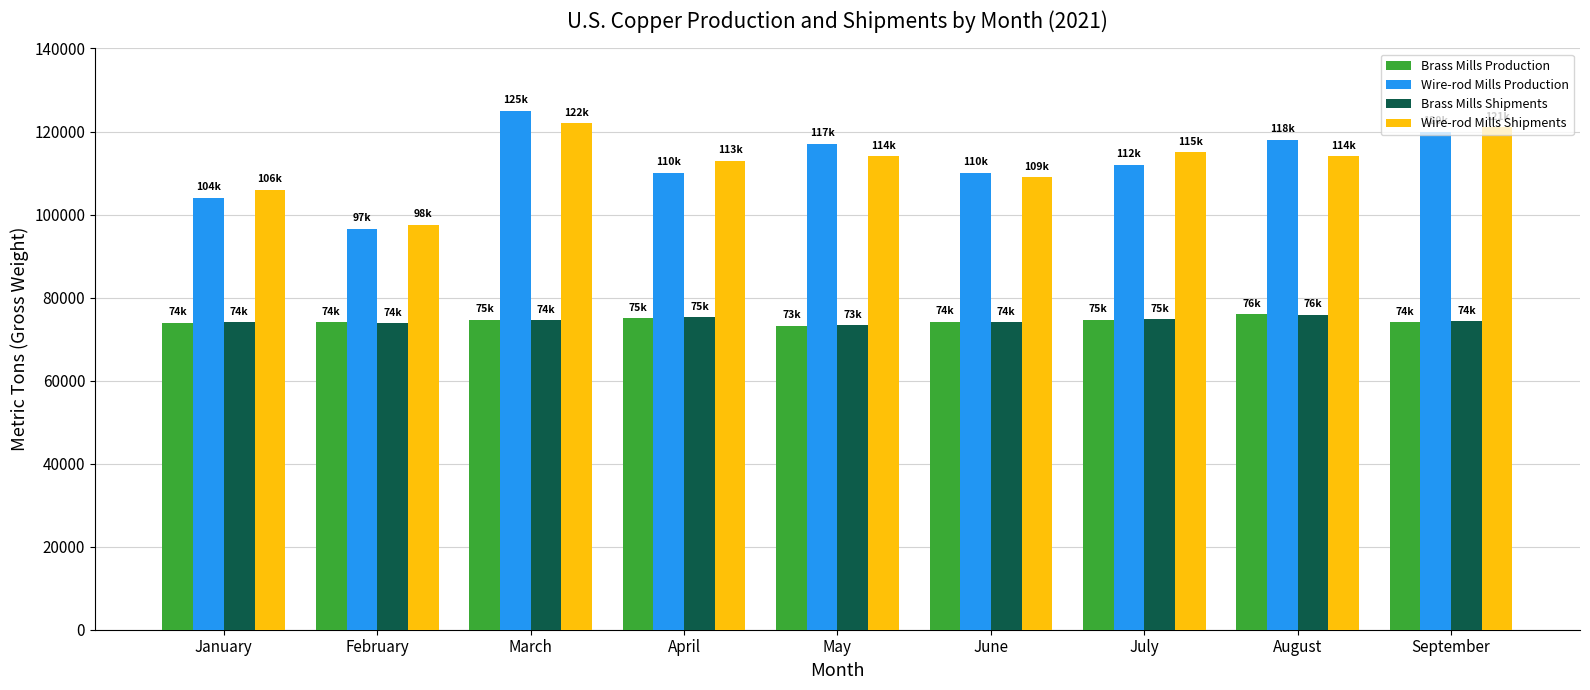

What is the value of the Brass Mills Shipments bar at the 2nd from the left?

73800